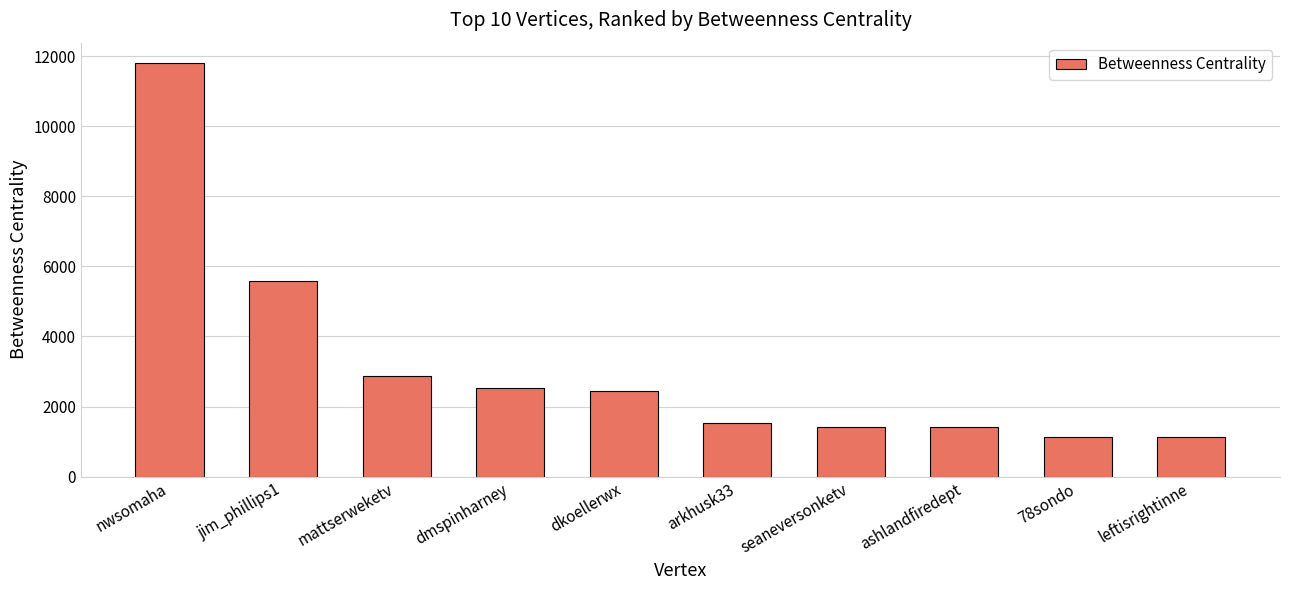

What is the value of the 3rd bar from the left?

2861